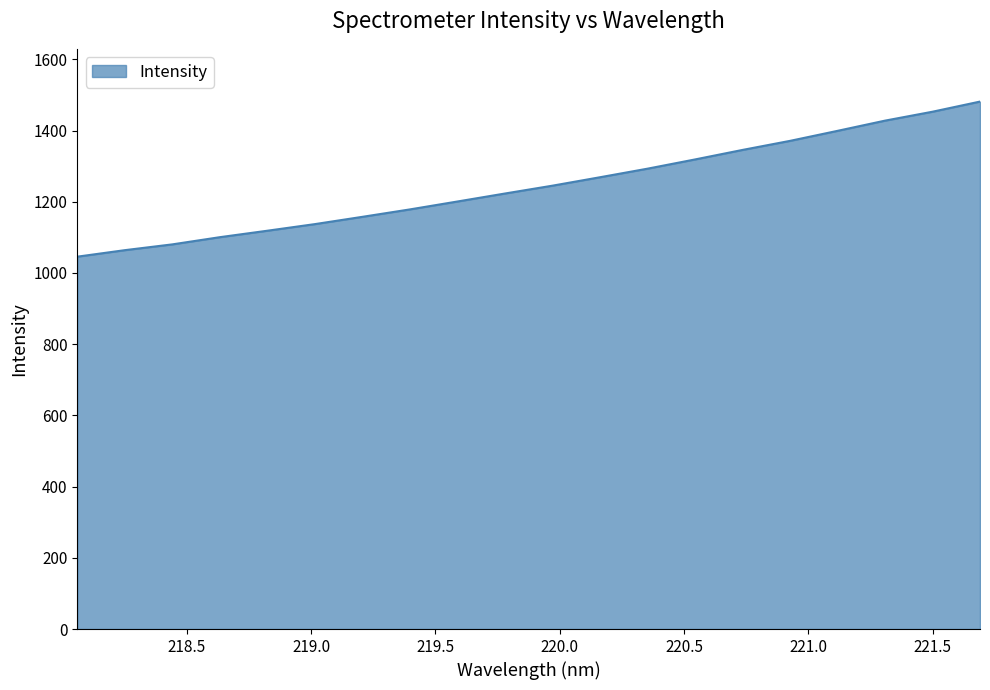

What is the minimum value shown in the chart?

1045.8